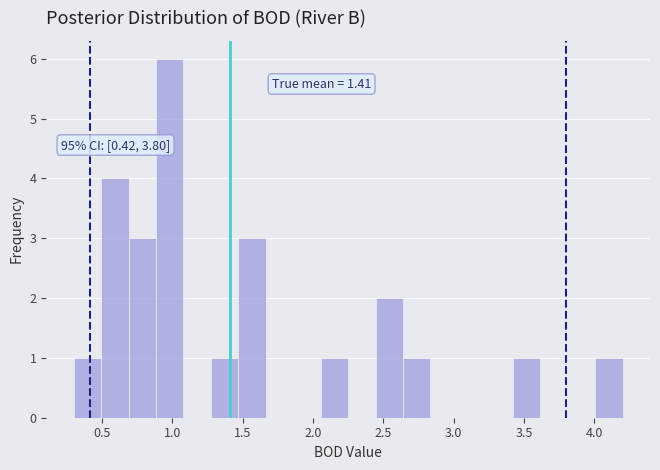

Around what value on the x-axis is the tallest bar? Give the approximate position of its centre, as read against the axis.

1.00